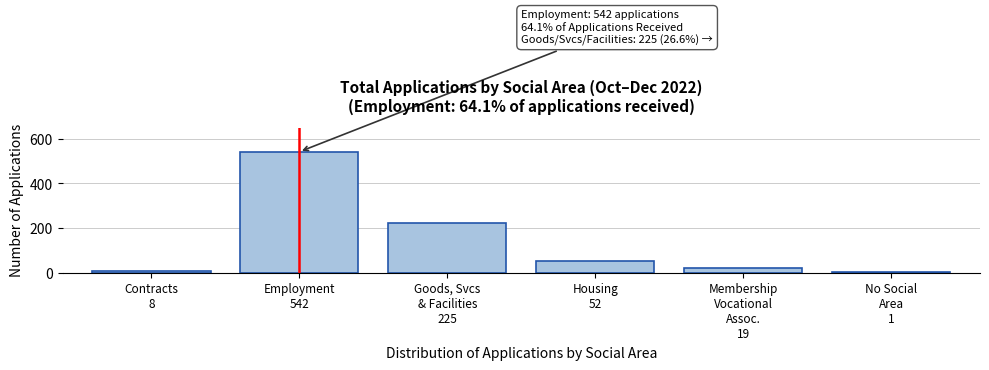

What is the greatest value displayed?

542